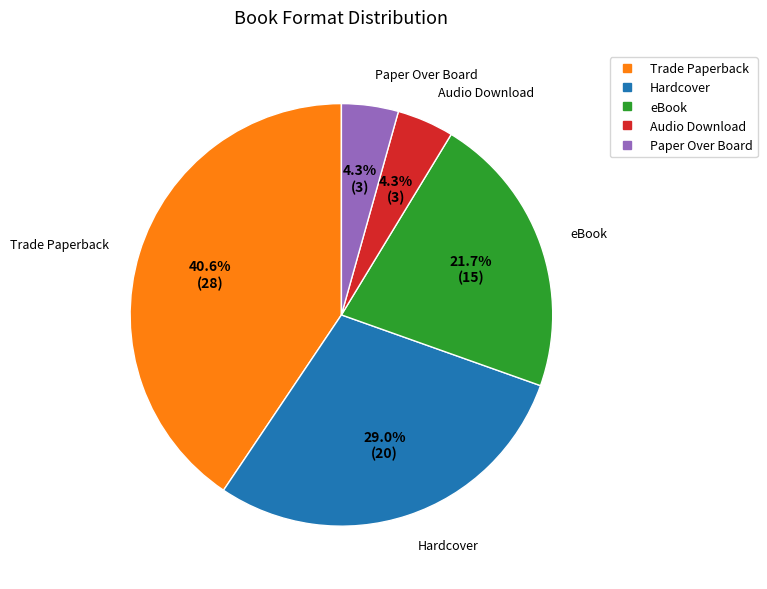

Does any single category account for the majority?

No